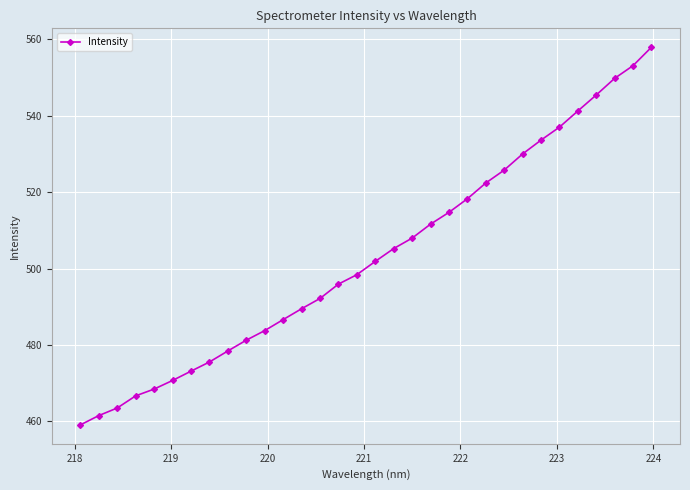

What is the sum of all values?

16100.8